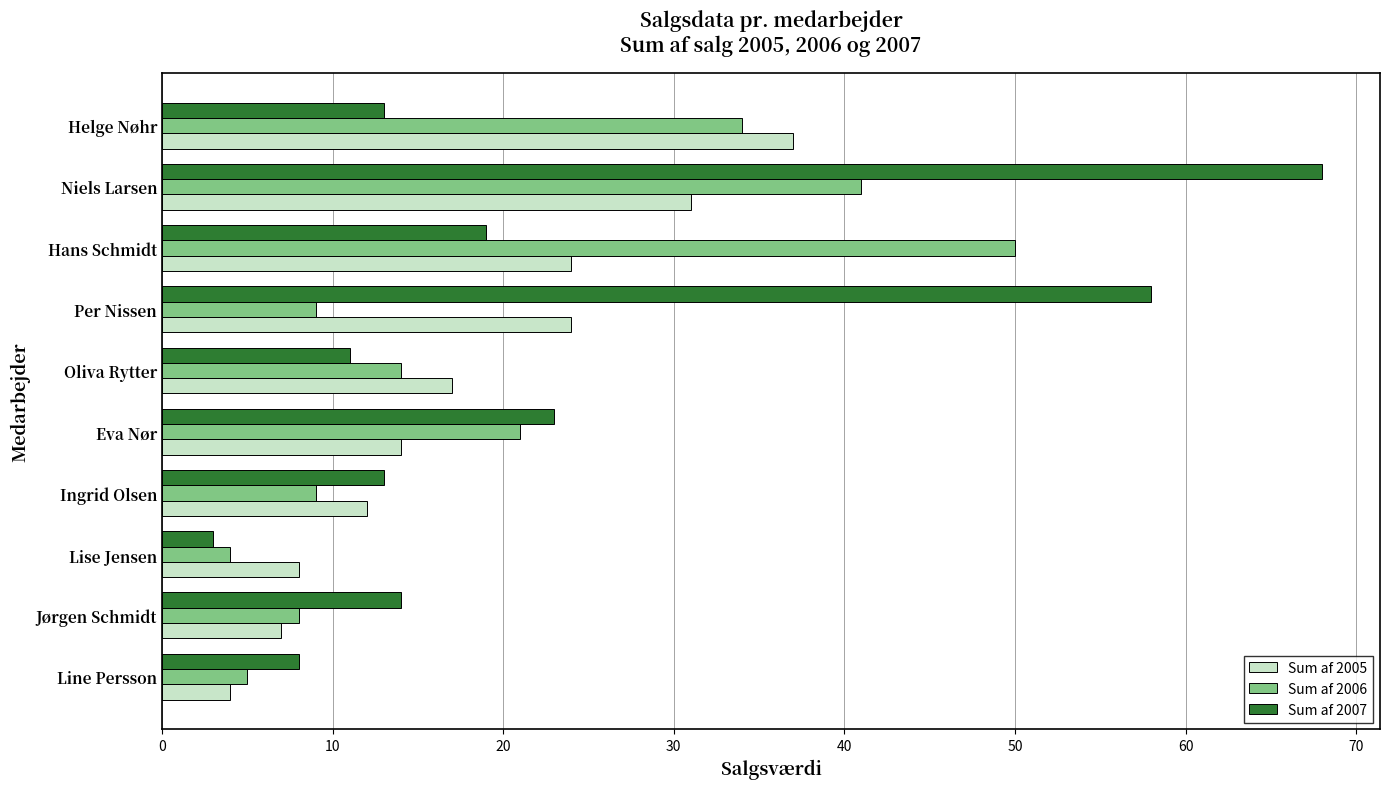

List the series in order of their peak value, lowest first.

Sum af 2005, Sum af 2006, Sum af 2007